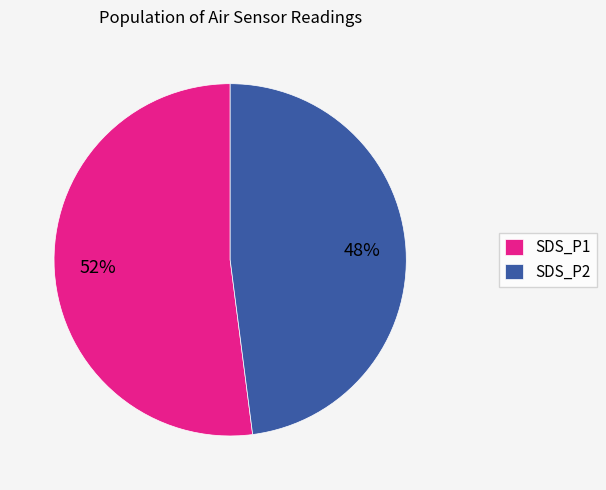

What percentage is the SDS_P1 slice, to the nearest percent?

52%